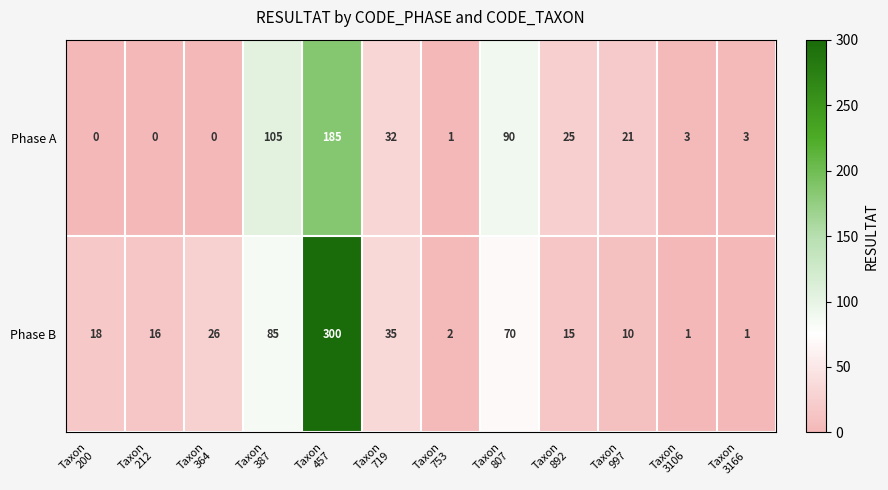

What is the greatest value displayed?

300